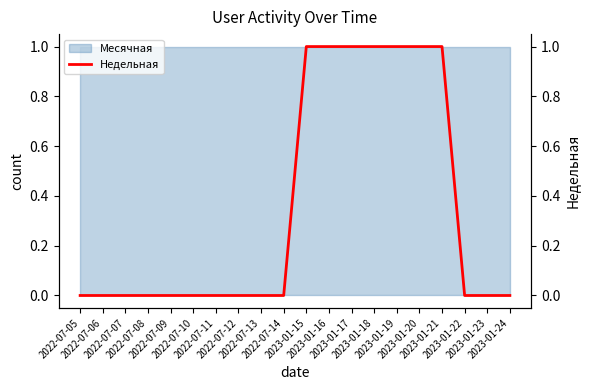

Rank the categories by value from highest to lowest.

2023-01-15, 2023-01-16, 2023-01-17, 2023-01-18, 2023-01-19, 2023-01-20, 2023-01-21, 2022-07-05, 2022-07-06, 2022-07-07, 2022-07-08, 2022-07-09, 2022-07-10, 2022-07-11, 2022-07-12, 2022-07-13, 2022-07-14, 2023-01-22, 2023-01-23, 2023-01-24